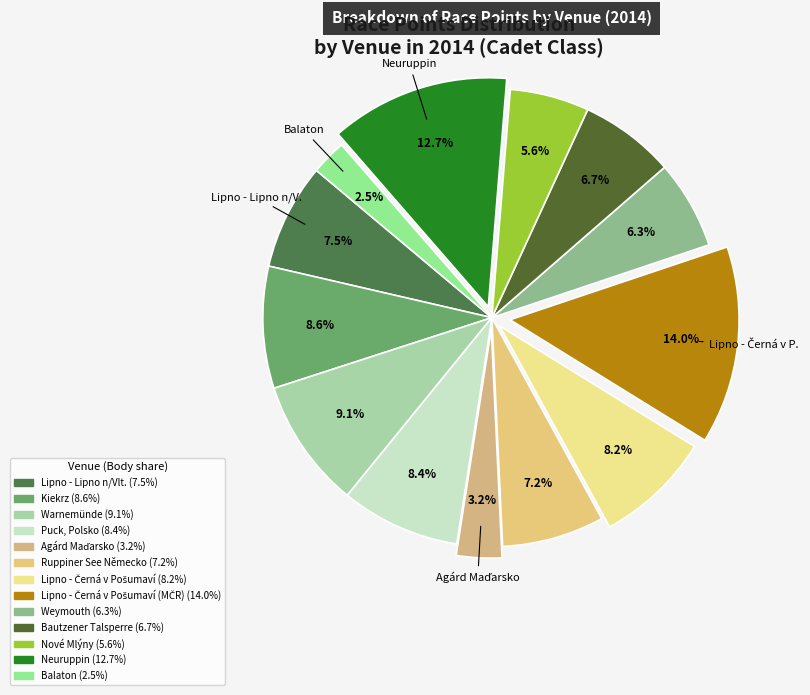

To the nearest percent, what is the difference between the largest and smallest slice percentages?

11%